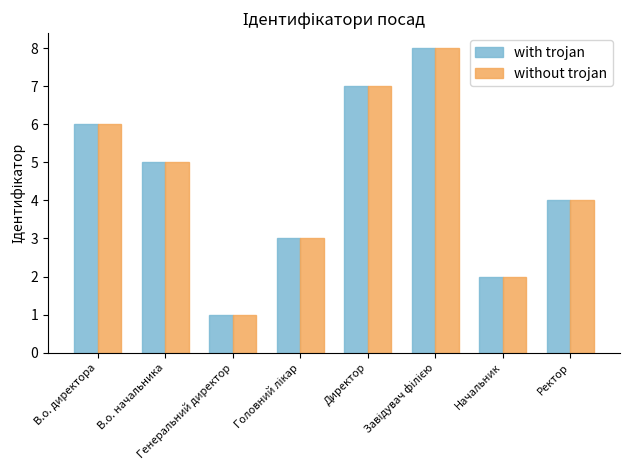

What is the difference between the maximum and minimum values in the with trojan series?

7